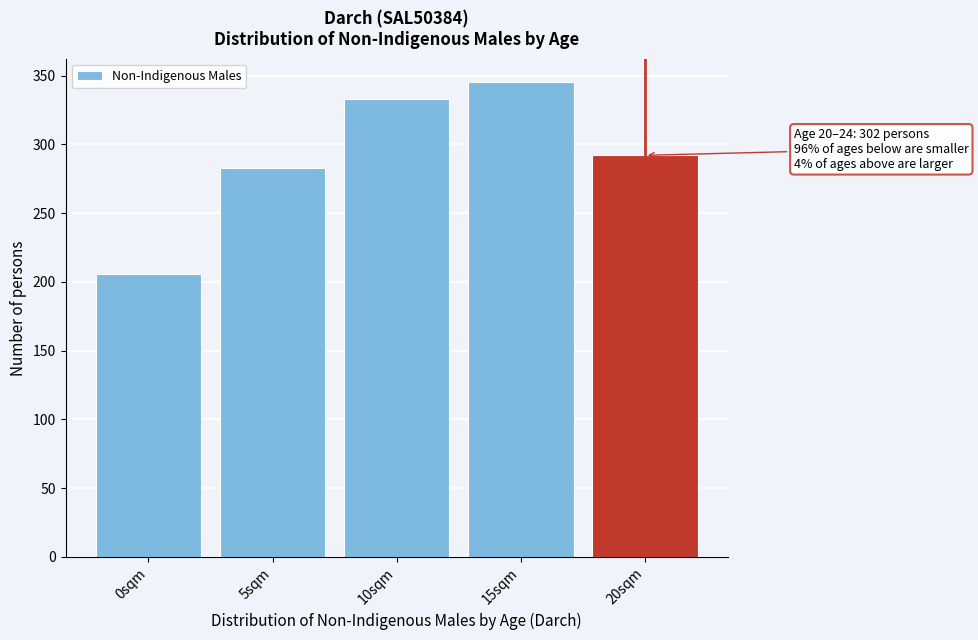

Reading left to right, list all the values displayed in this chart.

206	283	333	345	292